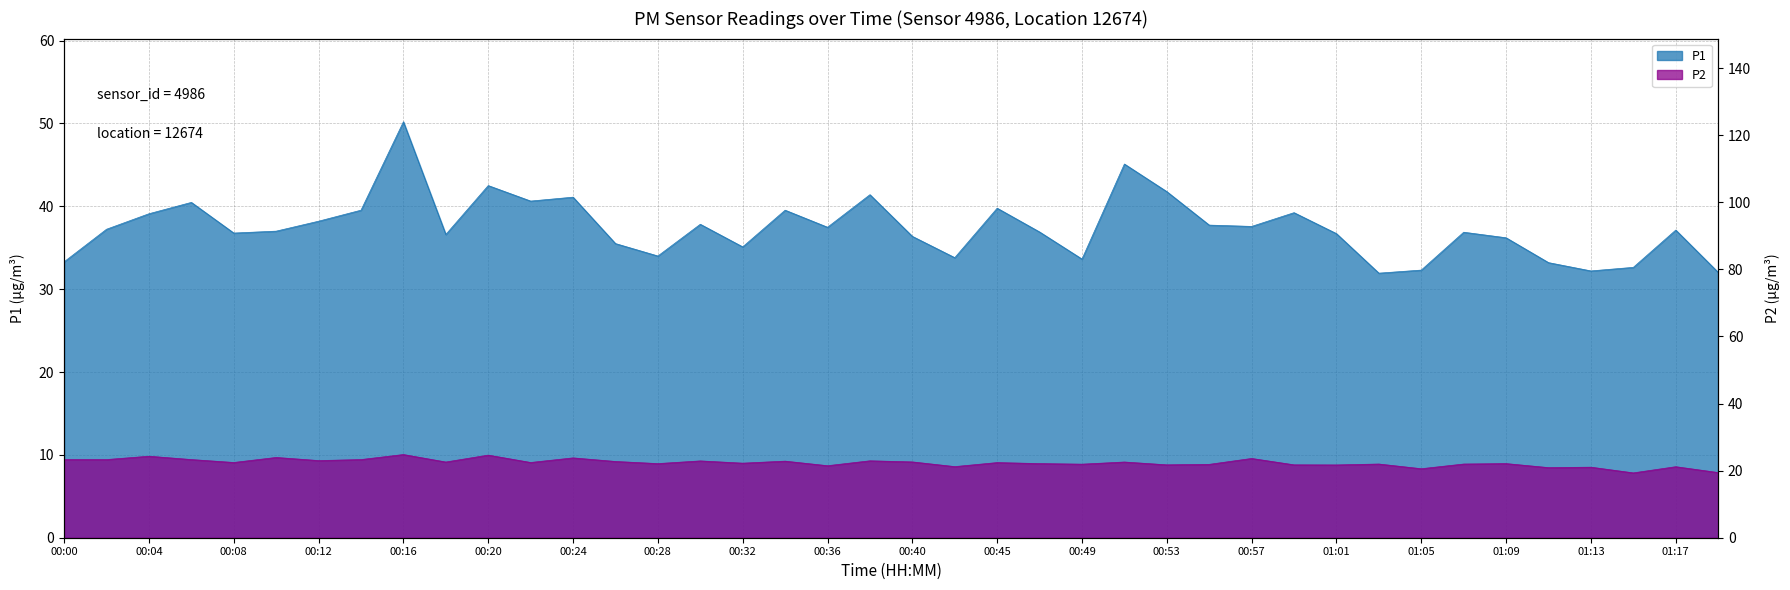

Is it true that P2 equals 22.8 at 00:34?

True